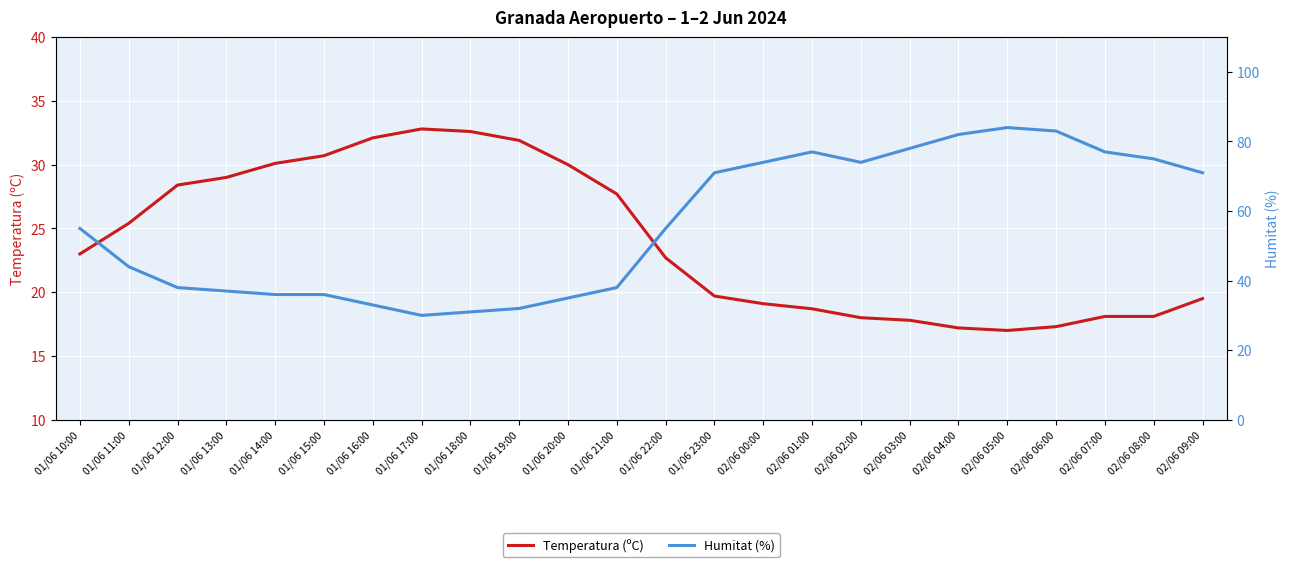

Reading left to right, transcribe all the data shown in this chart.

Temperatura (ºC): 23.0	25.4	28.4	29.0	30.1	30.7	32.1	32.8	32.6	31.9	30.0	27.7	22.7	19.7	19.1	18.7	18.0	17.8	17.2	17.0	17.3	18.1	18.1	19.5
Humitat (%): 55.0	44.0	38.0	37.0	36.0	36.0	33.0	30.0	31.0	32.0	35.0	38.0	55.0	71.0	74.0	77.0	74.0	78.0	82.0	84.0	83.0	77.0	75.0	71.0